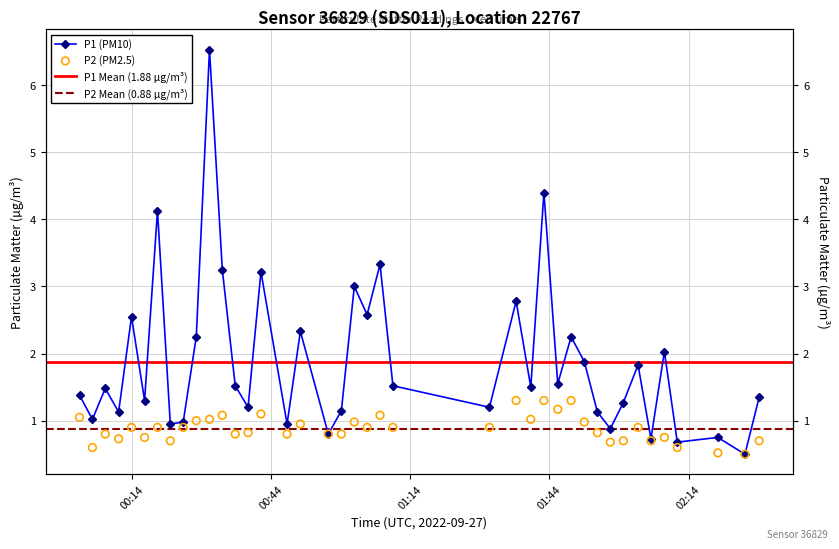

At how many categories does at least one series exceed 2?

14